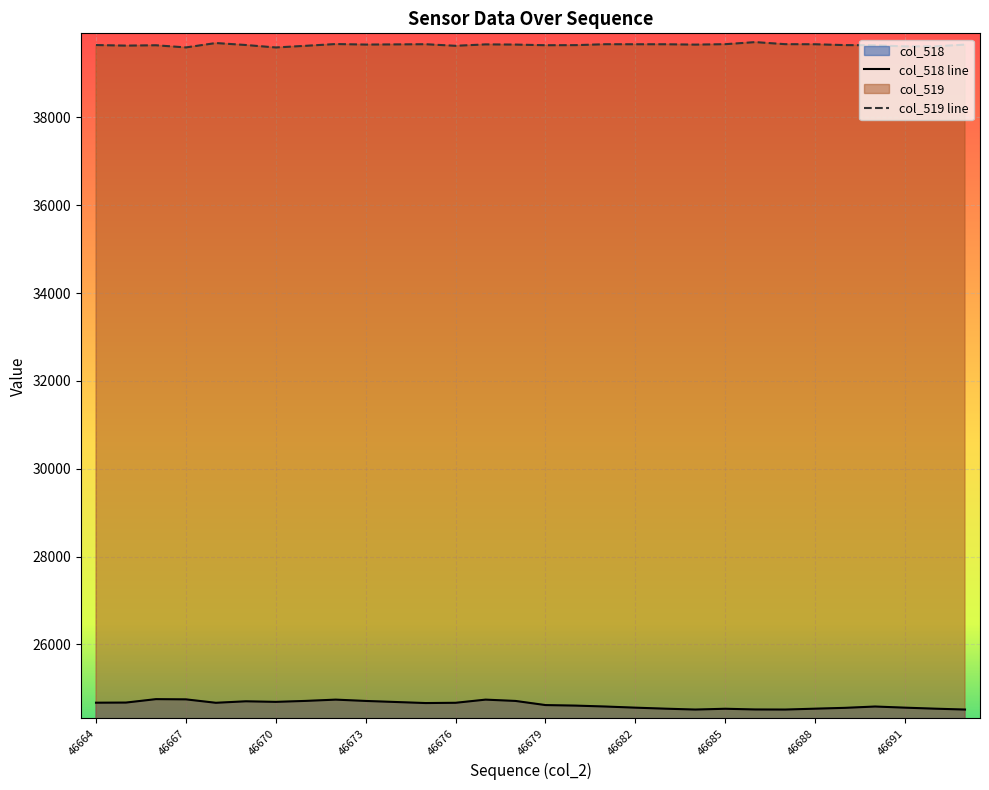

Which series has the widest spread of values?

col_518